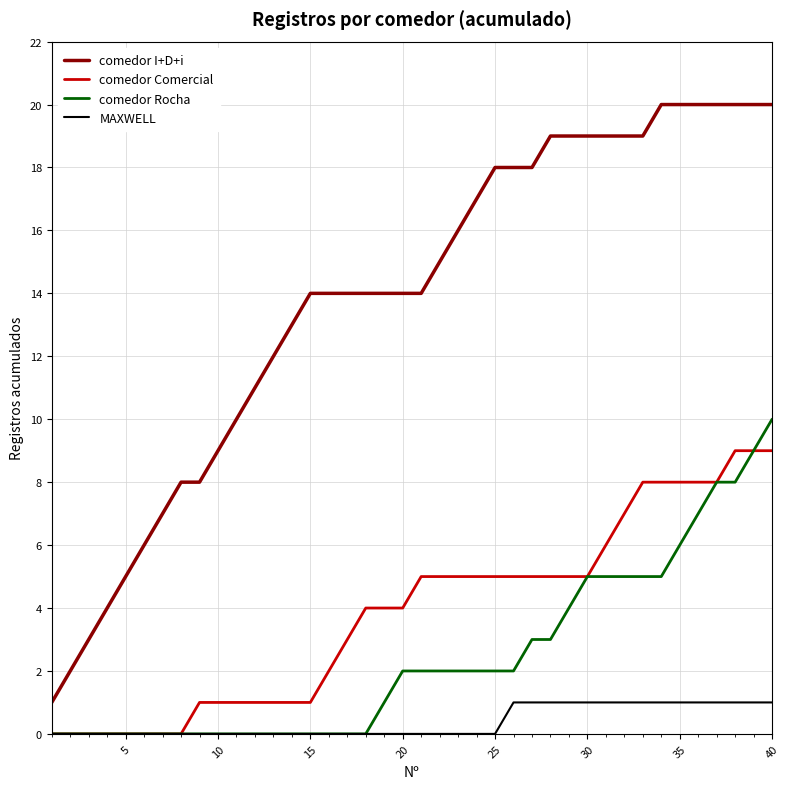

Which series has the largest range (max minus min)?

comedor I+D+i